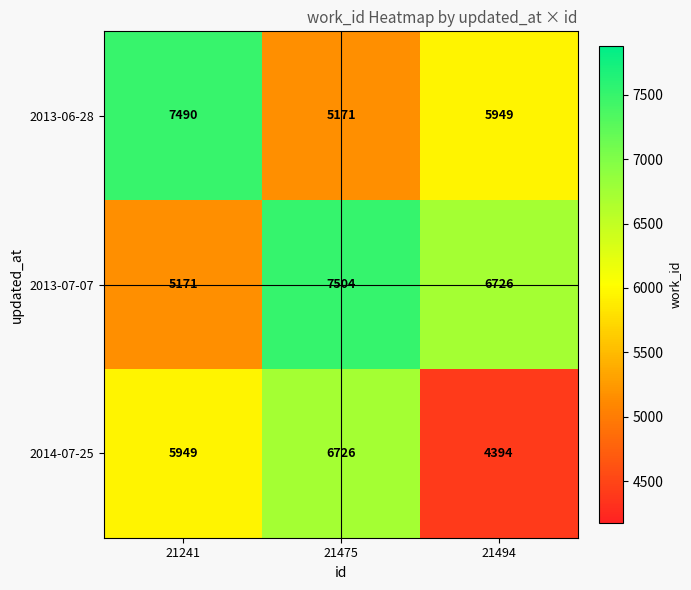

Rank the series at 21494 from highest to lowest value.

2013-07-07, 2013-06-28, 2014-07-25